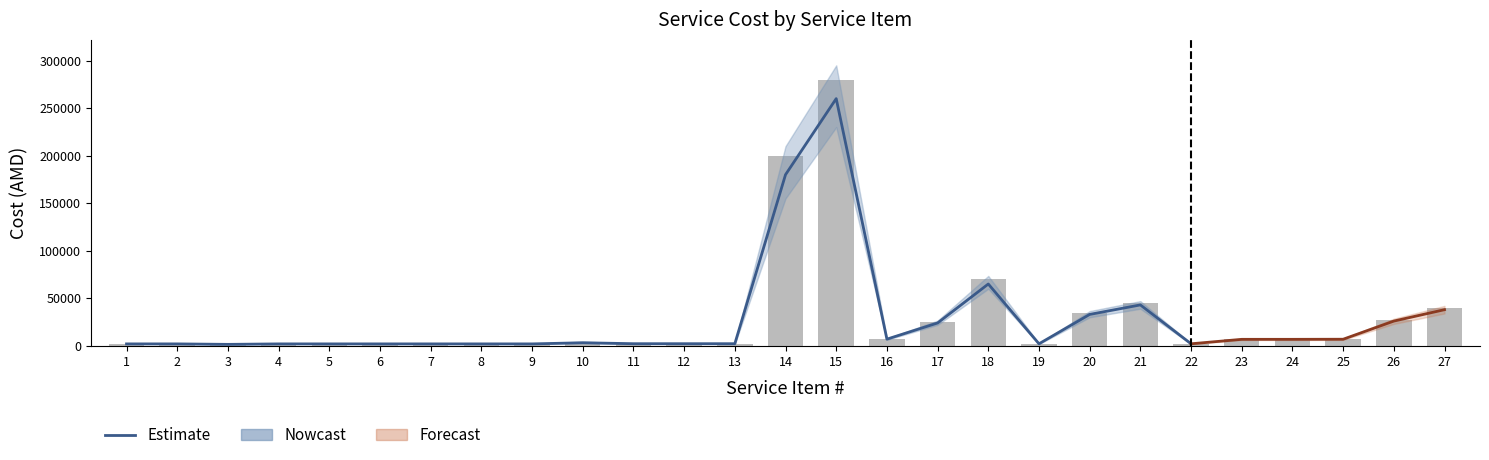

What is the greatest value displayed?

280000